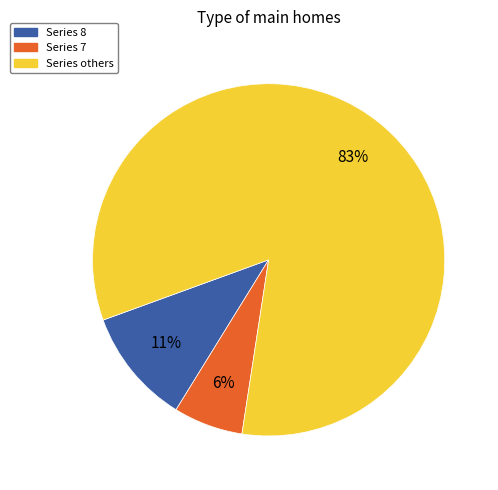

Between Series 8 and Series others, which is larger?

Series others